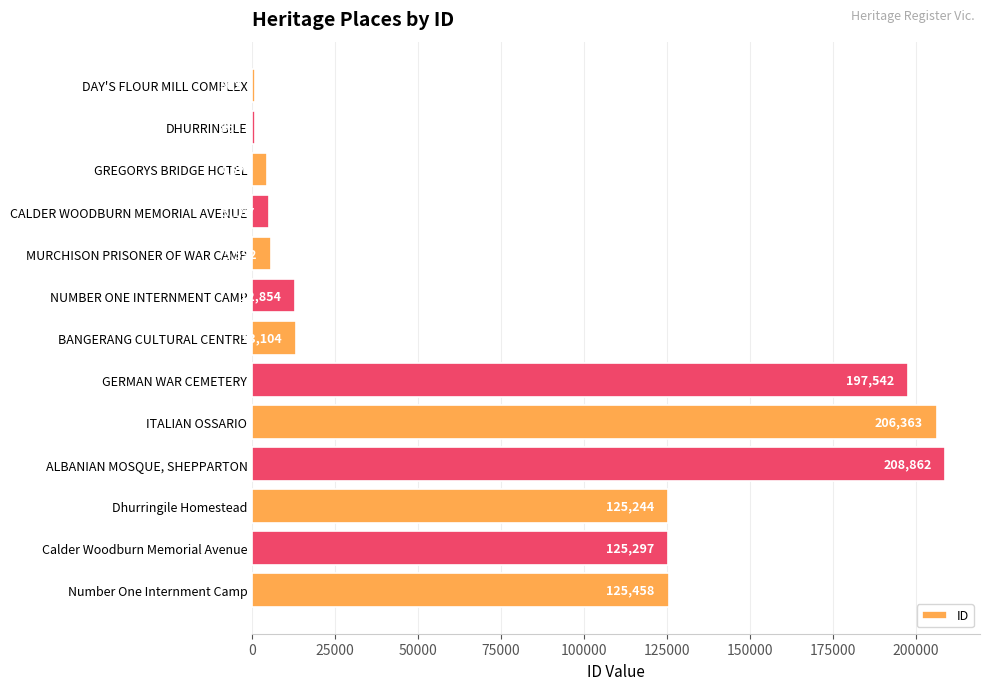

What is the label of the 11th bar from the top?

Dhurringile Homestead